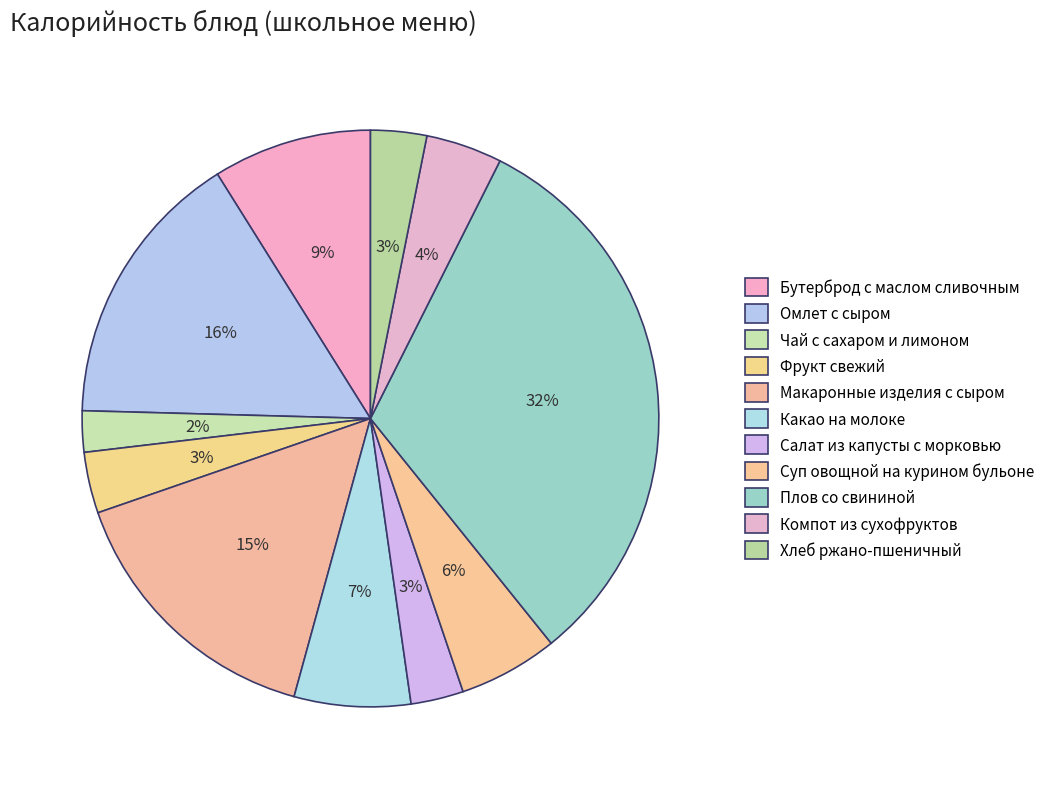

Count the number of slices in the pie.

11